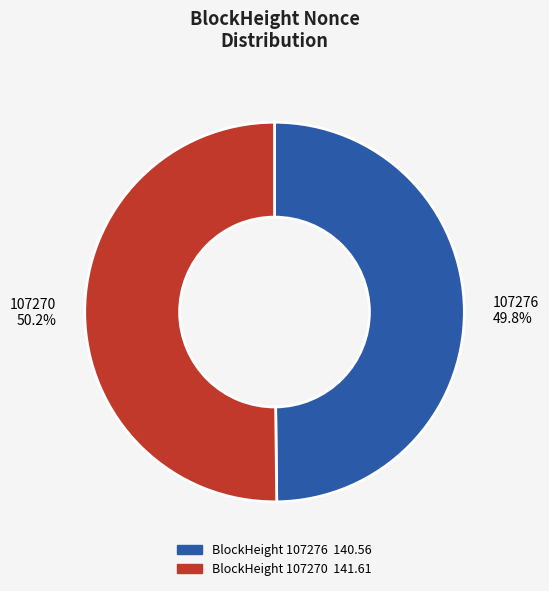

Does any single category account for the majority?

Yes